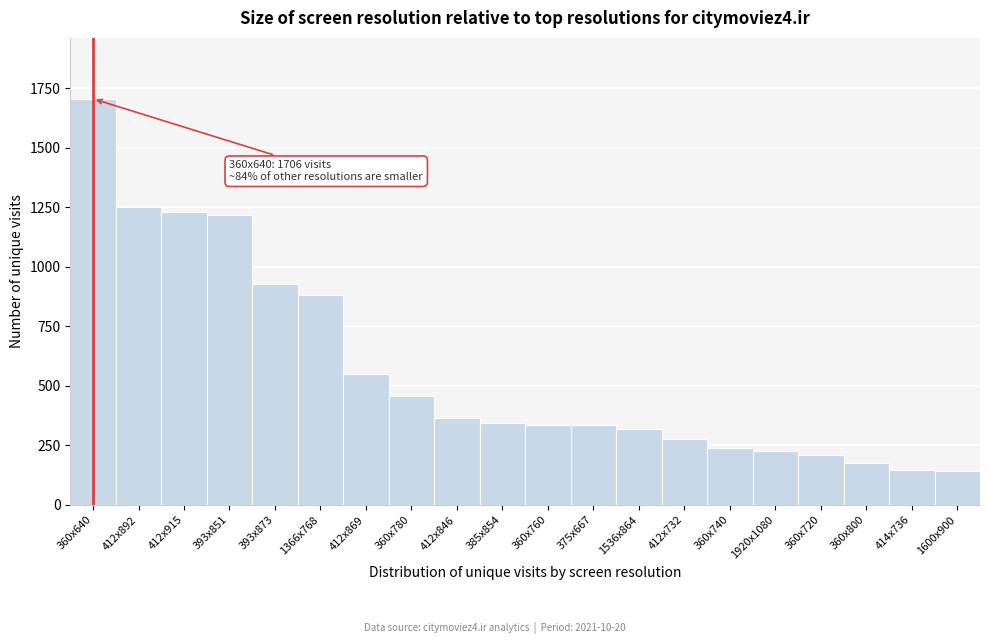

Which label corresponds to the largest value in the chart?

360x640